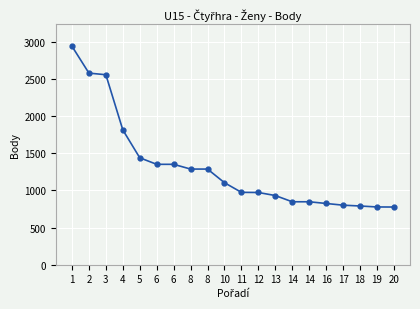

What is the average value?

1313